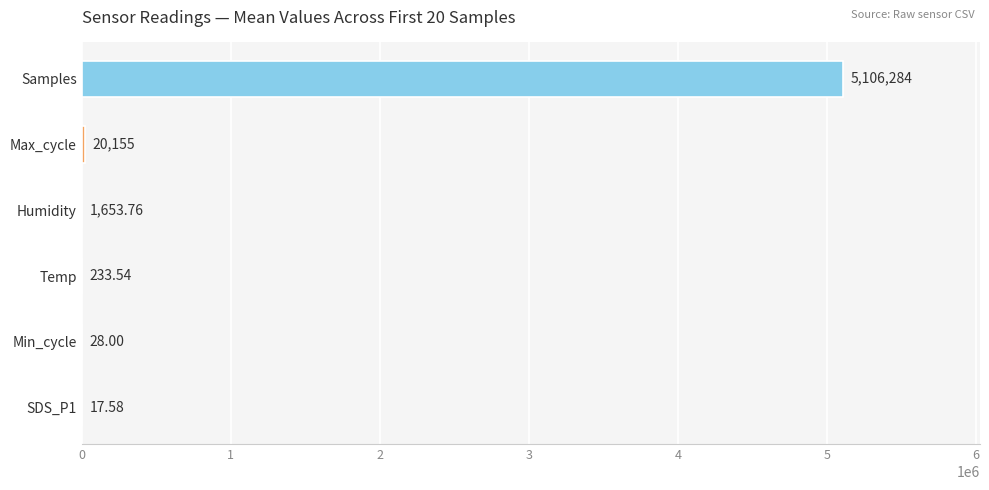

Which category has the highest value across all series?

Samples